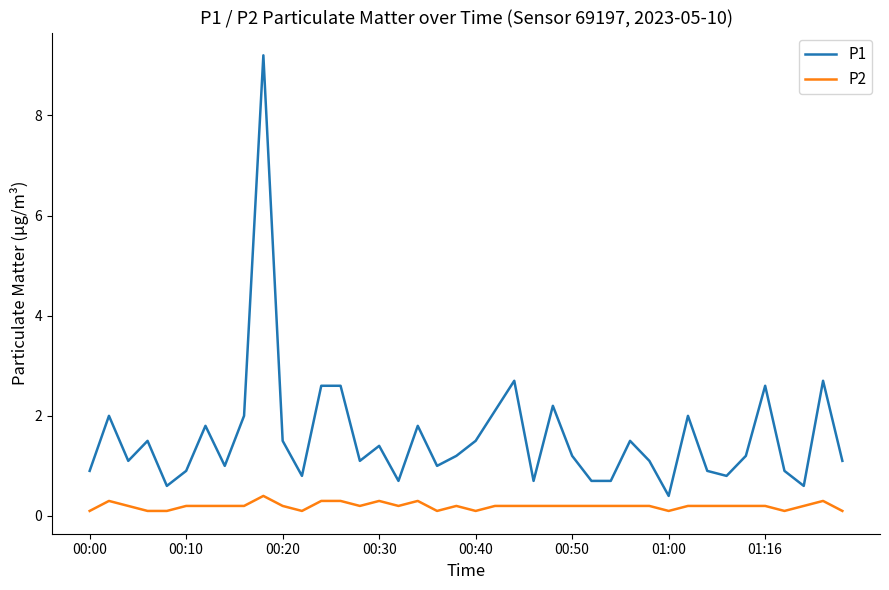

True or false: P1 and P2 intersect in this chart.

False